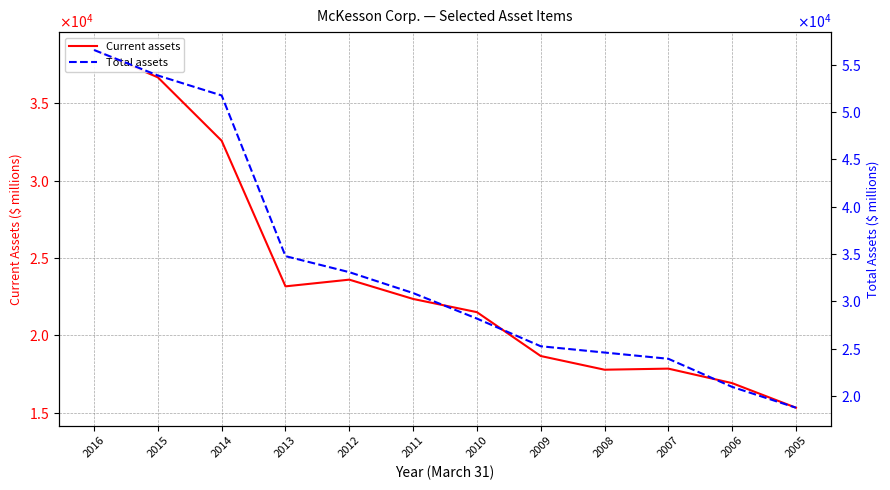

True or false: Total assets and Current assets cross at least once.

False